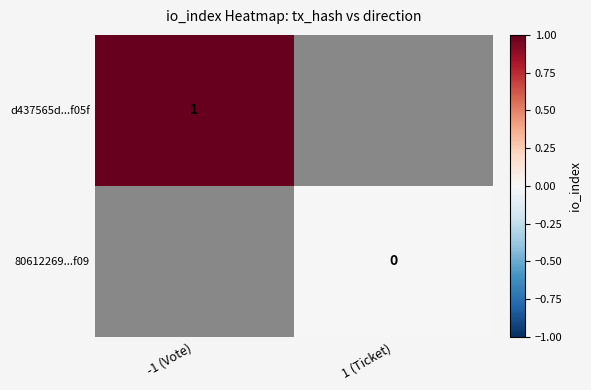

The d437565d...f05f series shows 1 at -1 (Vote). True or false?

True